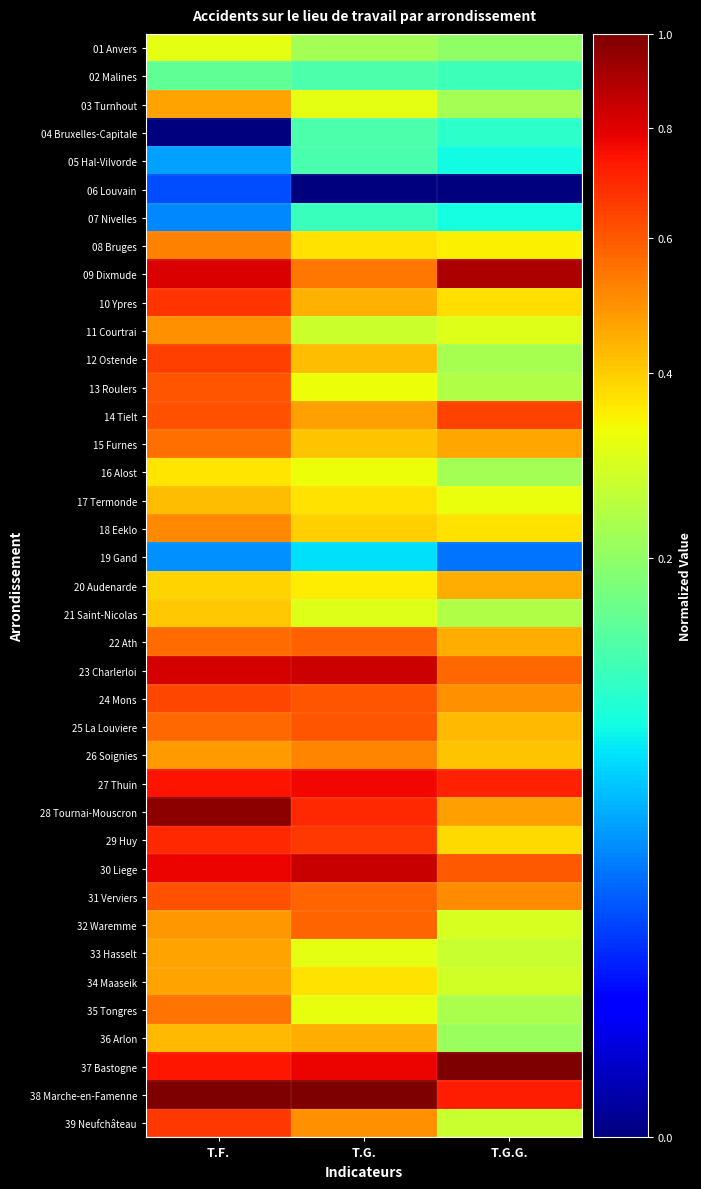

What is the greatest value displayed?

1.0